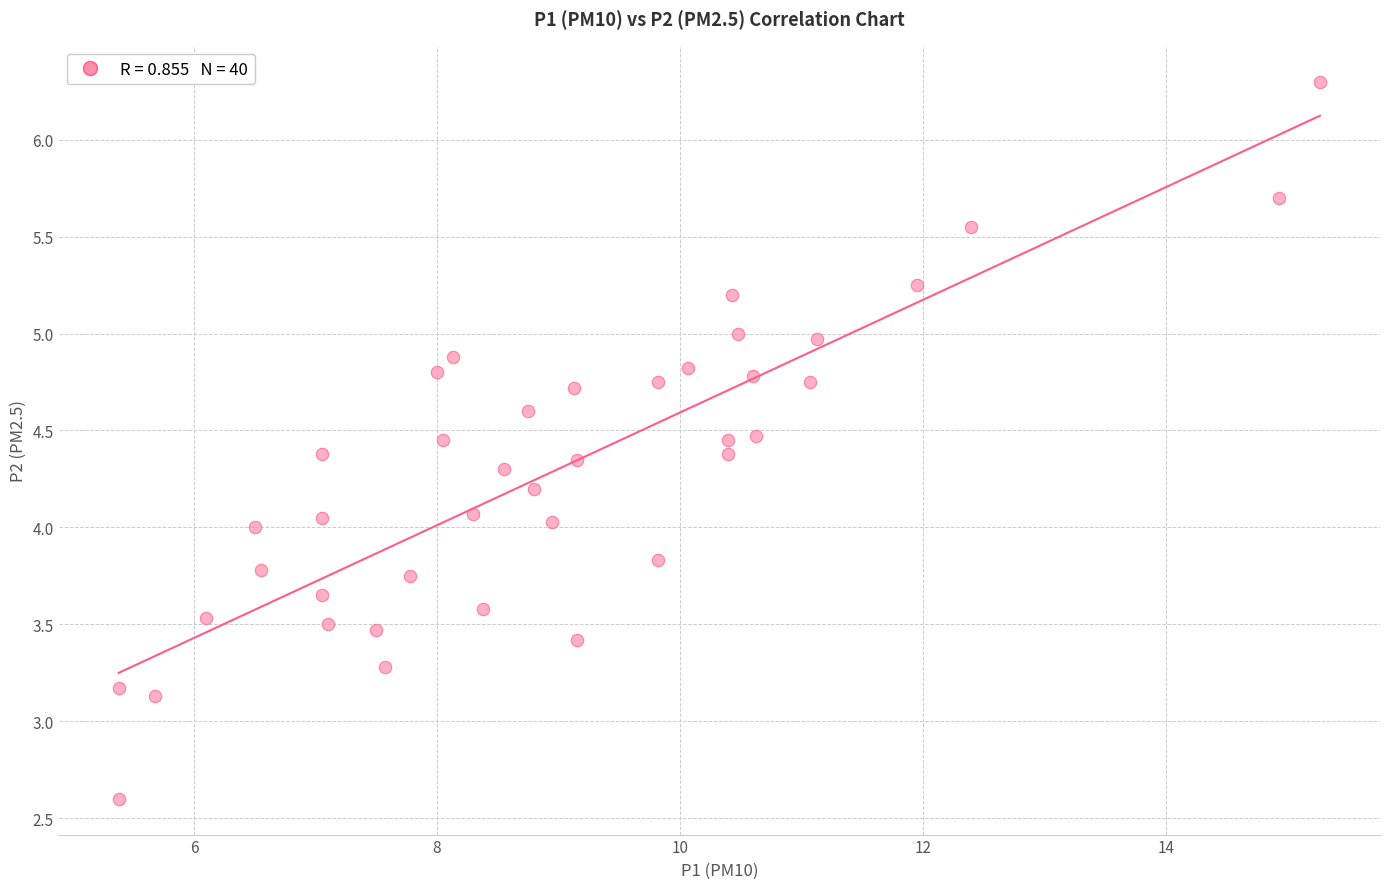

What is the range of X values (max minus min)?

9.9